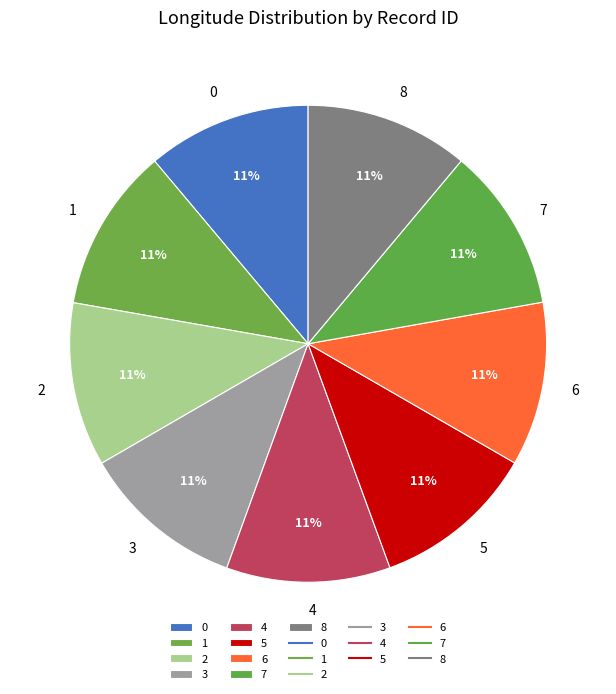

To the nearest percent, what percentage of the pie is 4?

11%